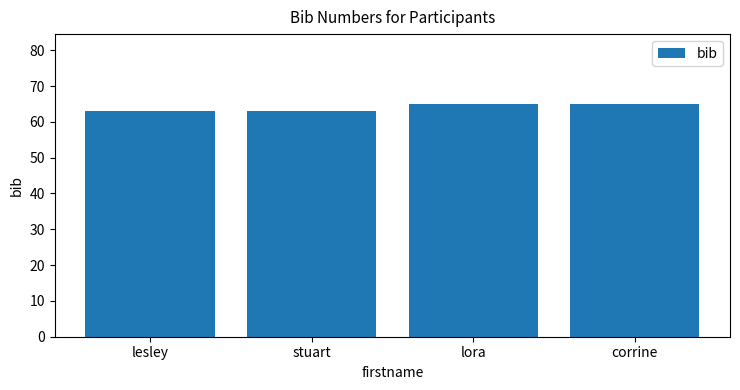

What is the value of the 4th bar from the left?

65